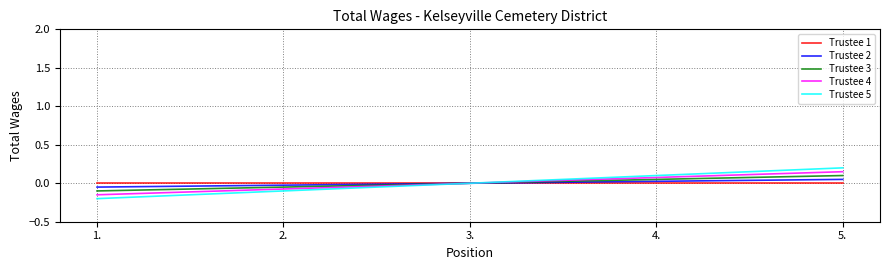

What is the total value across all series at 5.?

0.5